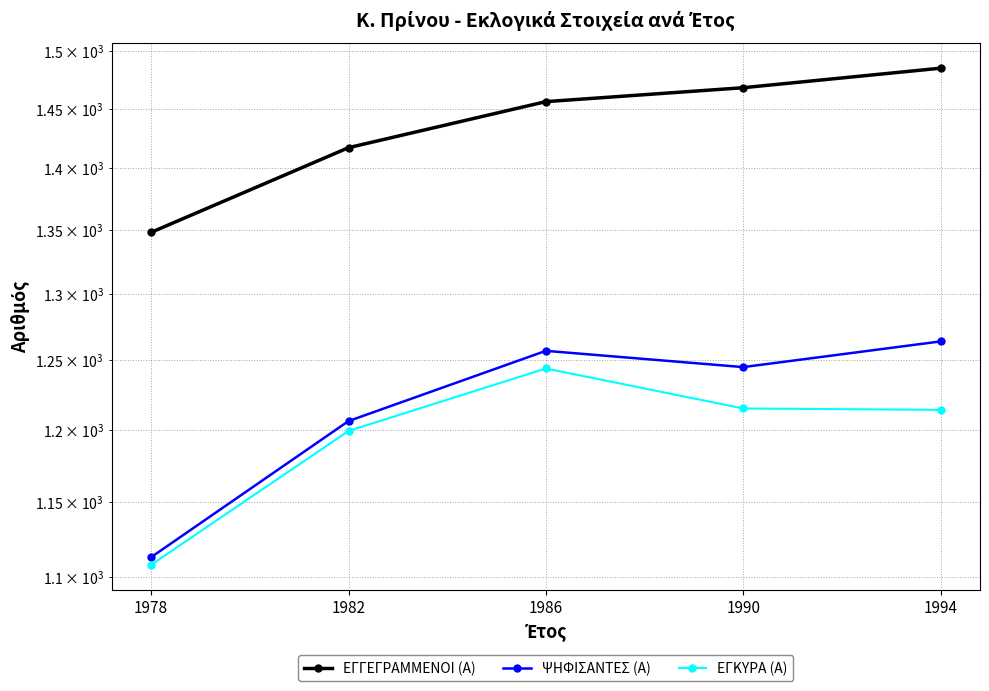

What is the value of the ΕΓΓΕΓΡΑΜΜΕΝΟΙ (Α) point at the 2nd from the left?

1417